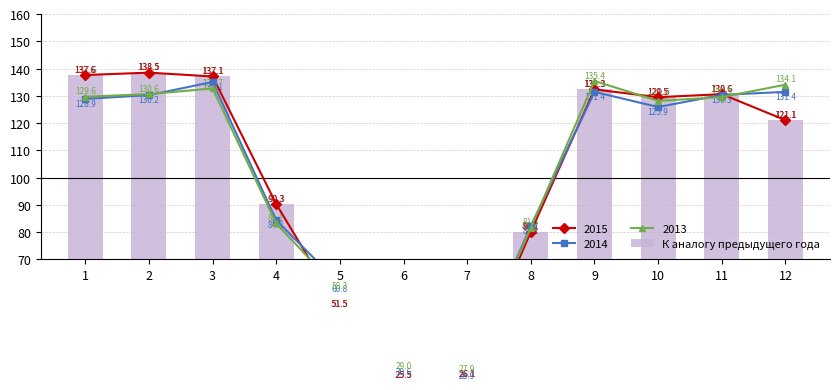

What is the maximum value shown in the chart?

138.5